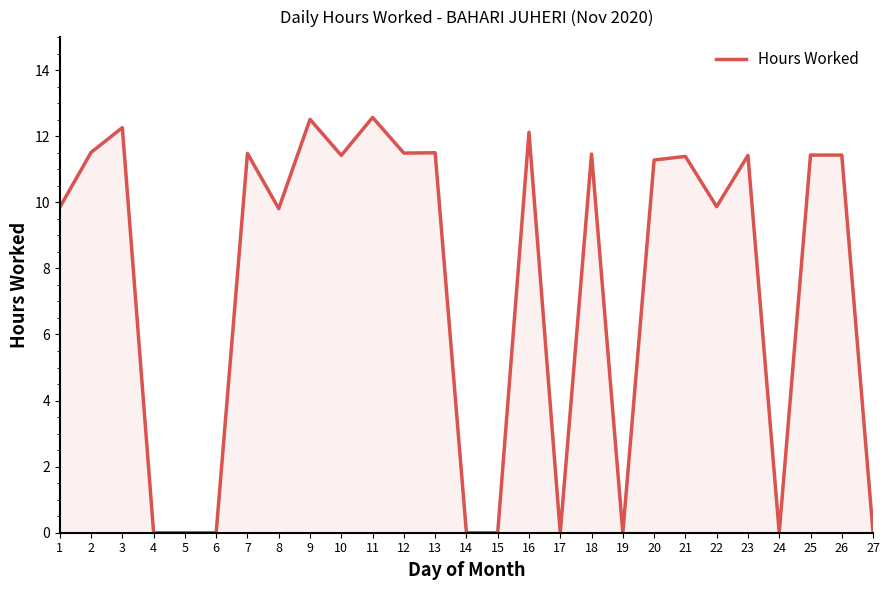

What is the difference between the maximum and minimum values?

12.6